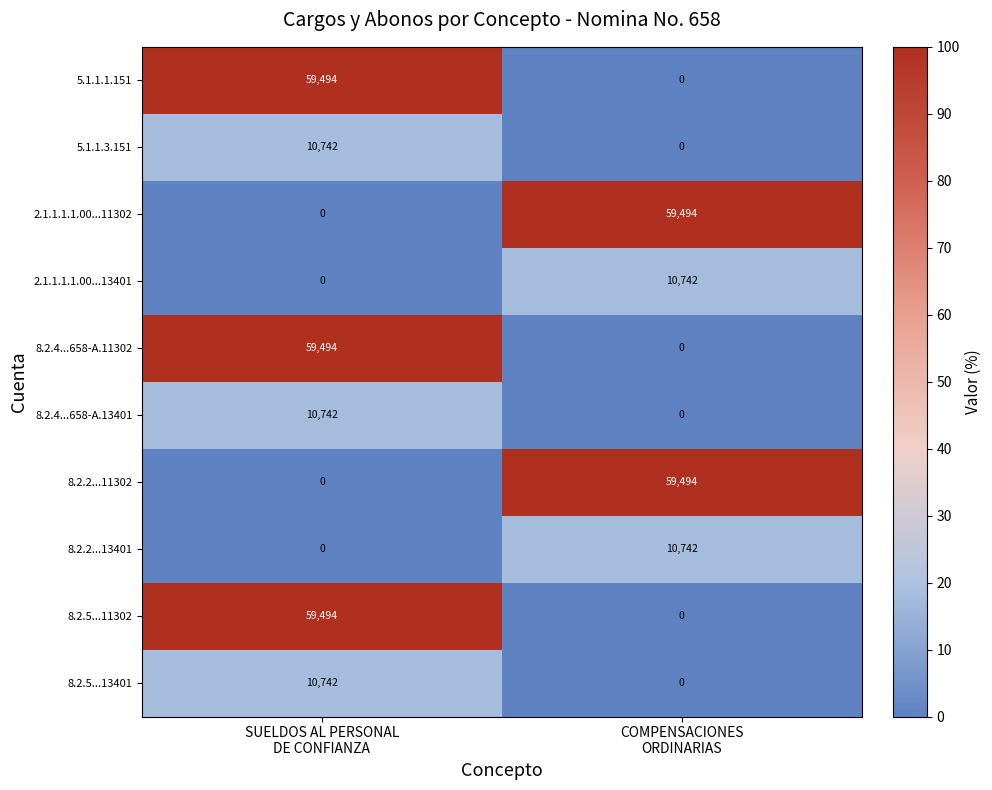

What is the difference between the maximum and minimum values in the 5.1.1.3.151 series?

10742